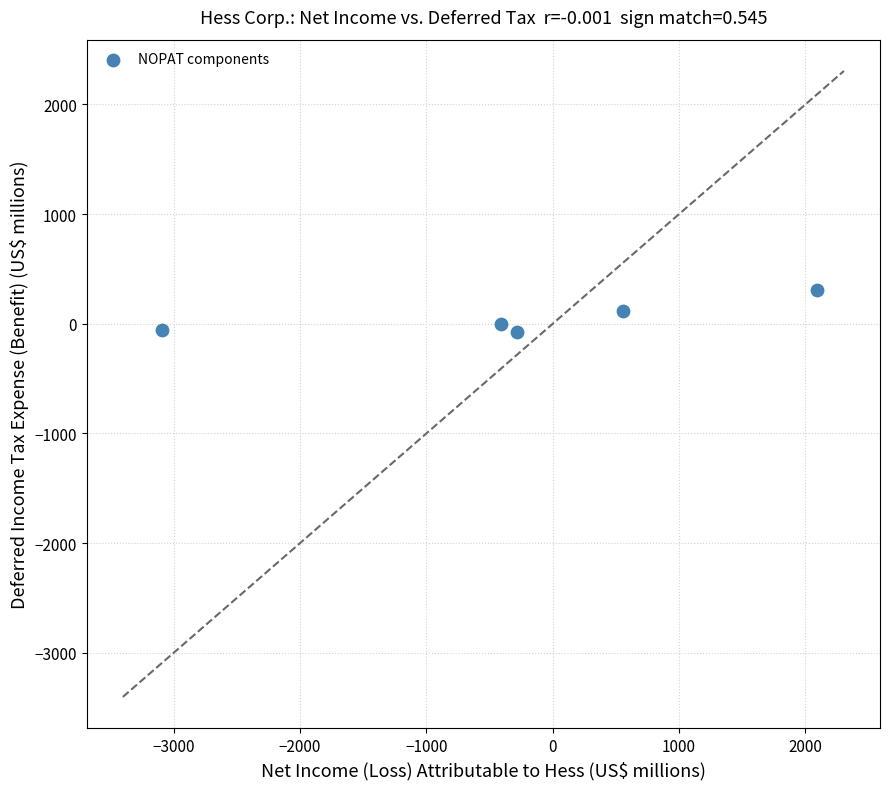

What is the range of Y values (max minus min)?

381